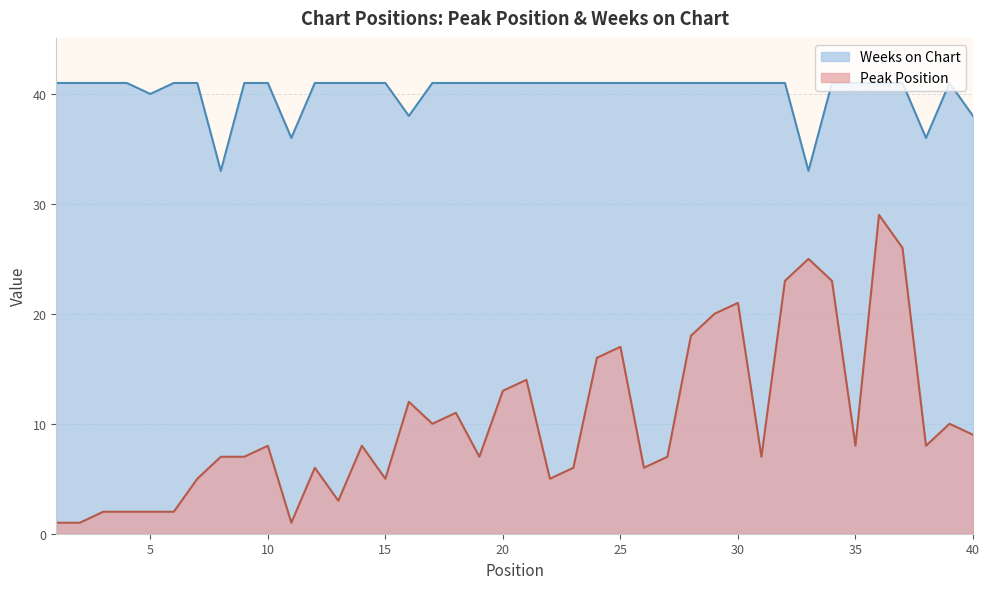

What are all the series names shown in the legend?

Weeks on Chart, Peak Position